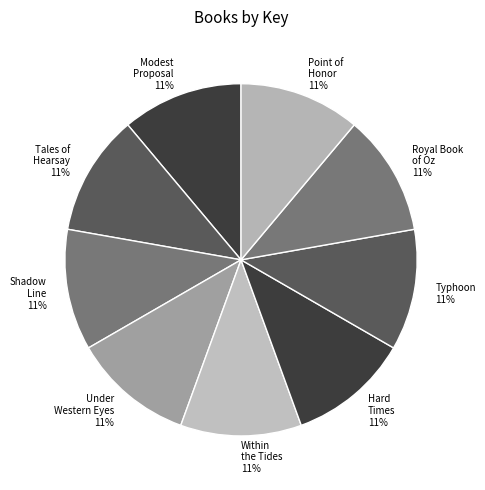

Combined, do Under Western Eyes and Hard Times account for over 50%?

No